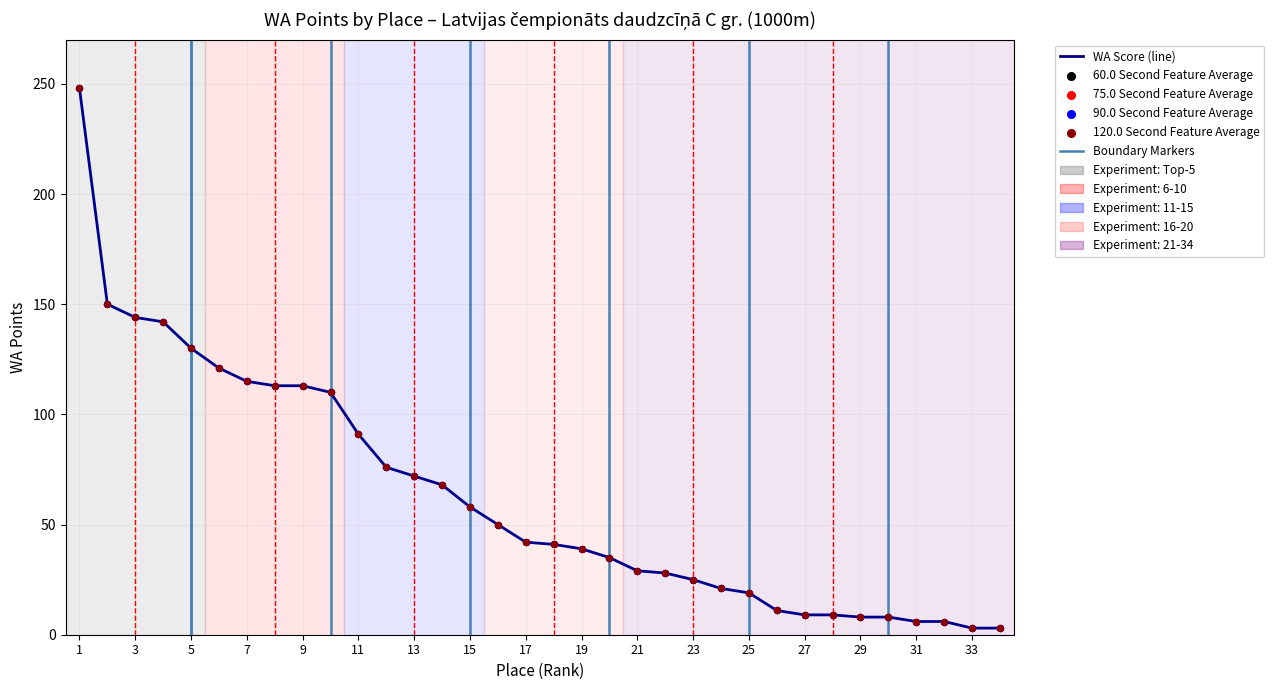

What is the change in value from 3 to 26?

-133